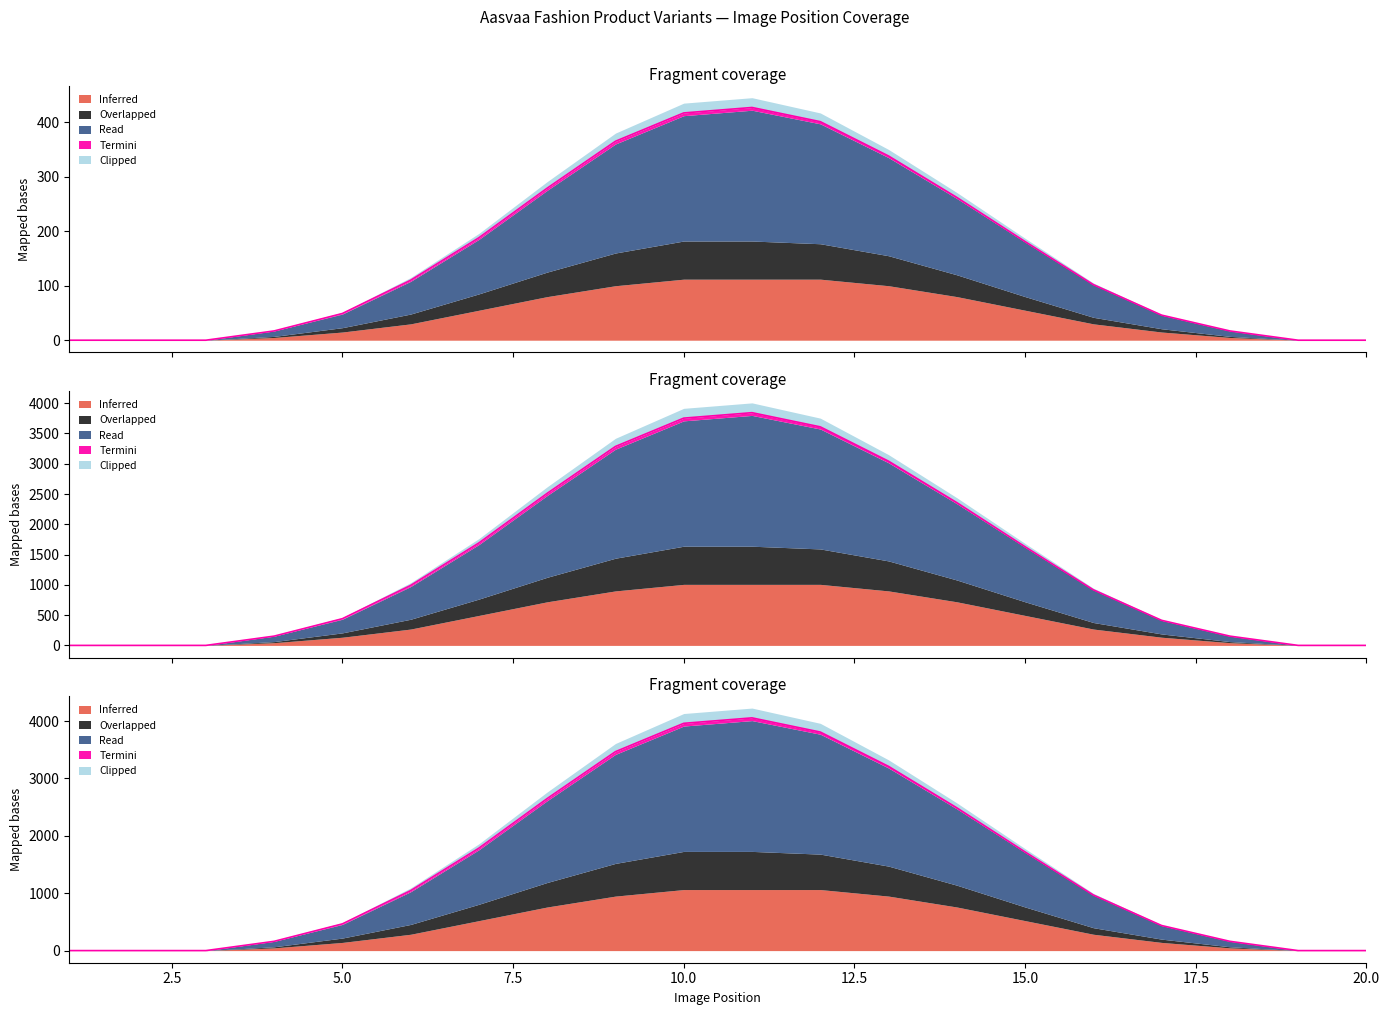

What is the sum of the Inferred values at 4 and 15?

198.0